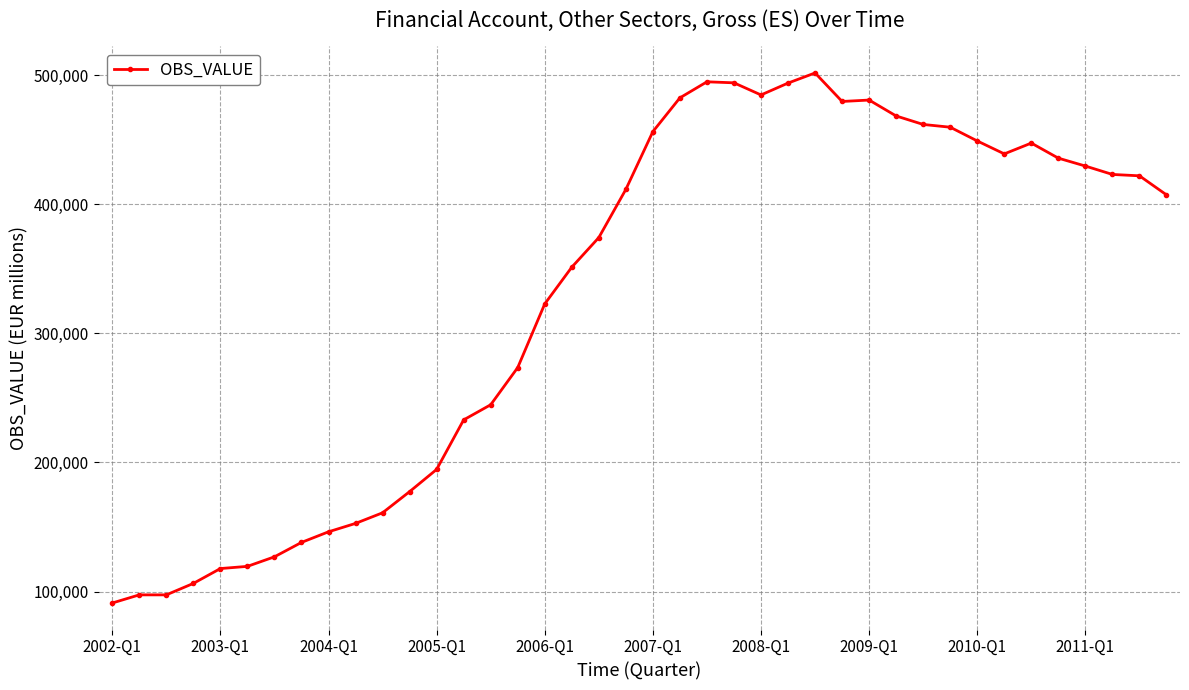

What is the average value?

328641